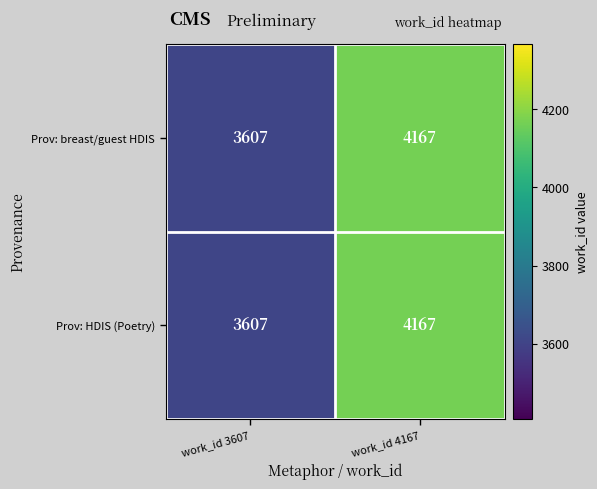

Count the number of categories in the chart.

2